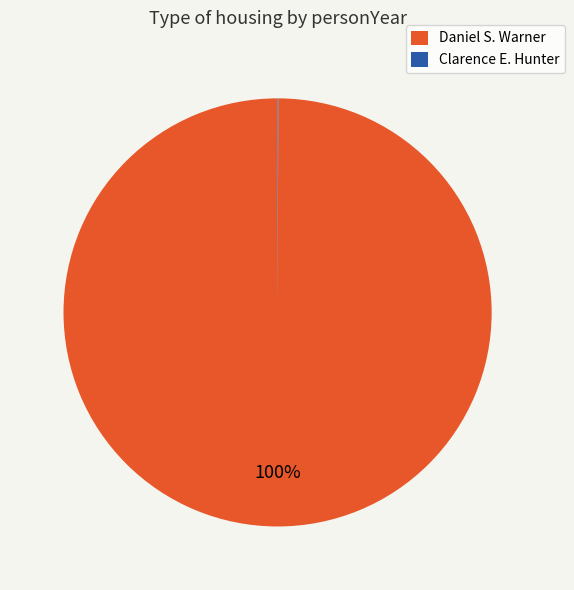

Is it true that Daniel S. Warner is 89% of the pie?

False